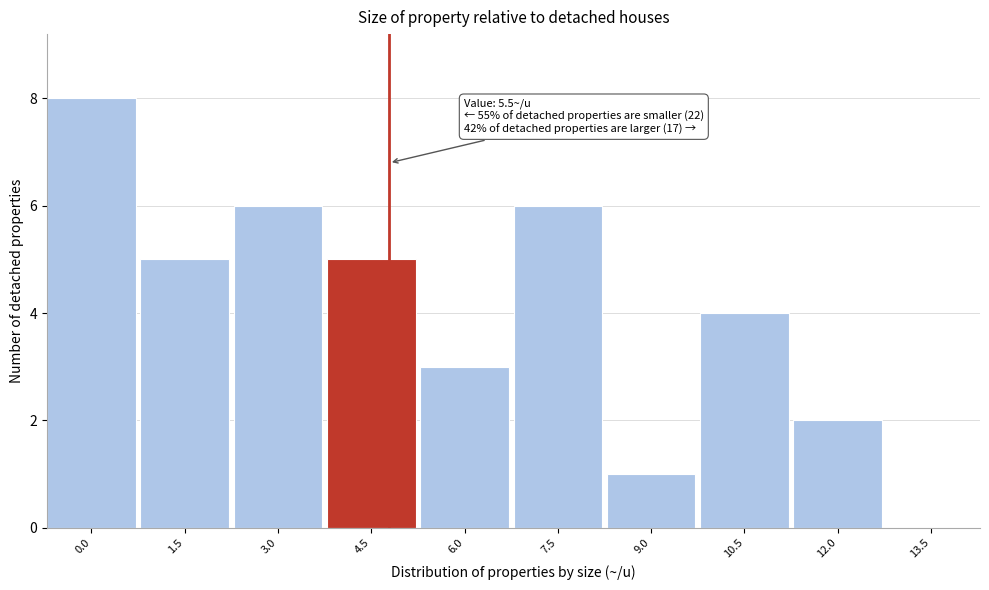

Reading left to right, list all the values displayed in this chart.

0.0=8	1.5=5	3.0=6	4.5=5	6.0=3	7.5=6	9.0=1	10.5=4	12.0=2	13.5=0